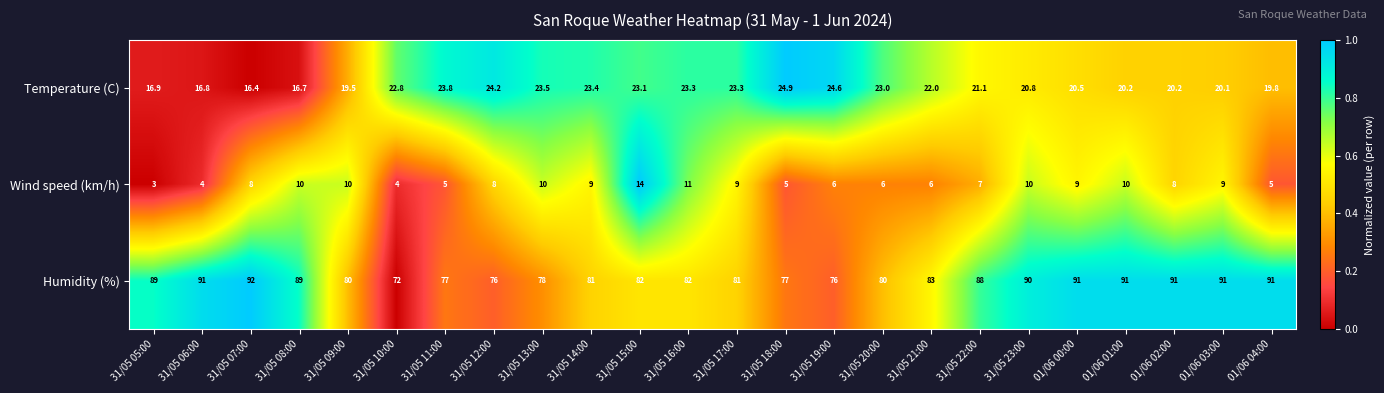

At which category does the chart reach its peak across all series?

31/05 07:00